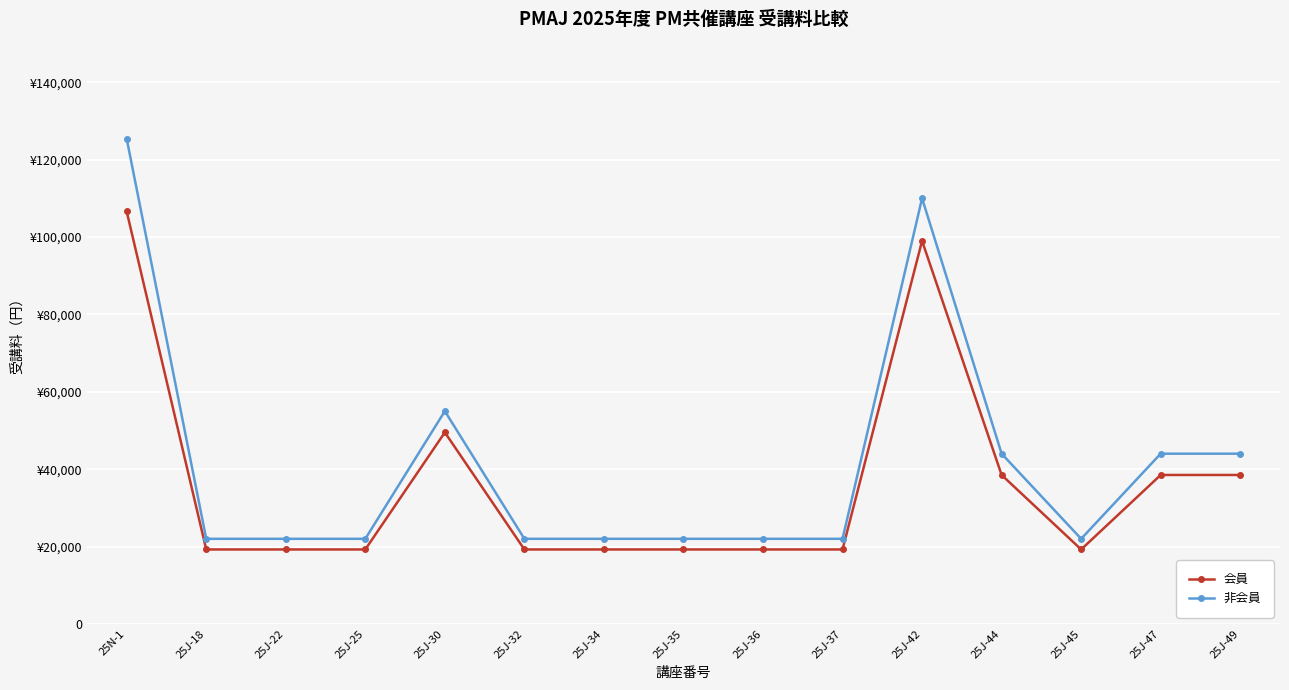

True or false: 非会員 and 会員 cross at least once.

False